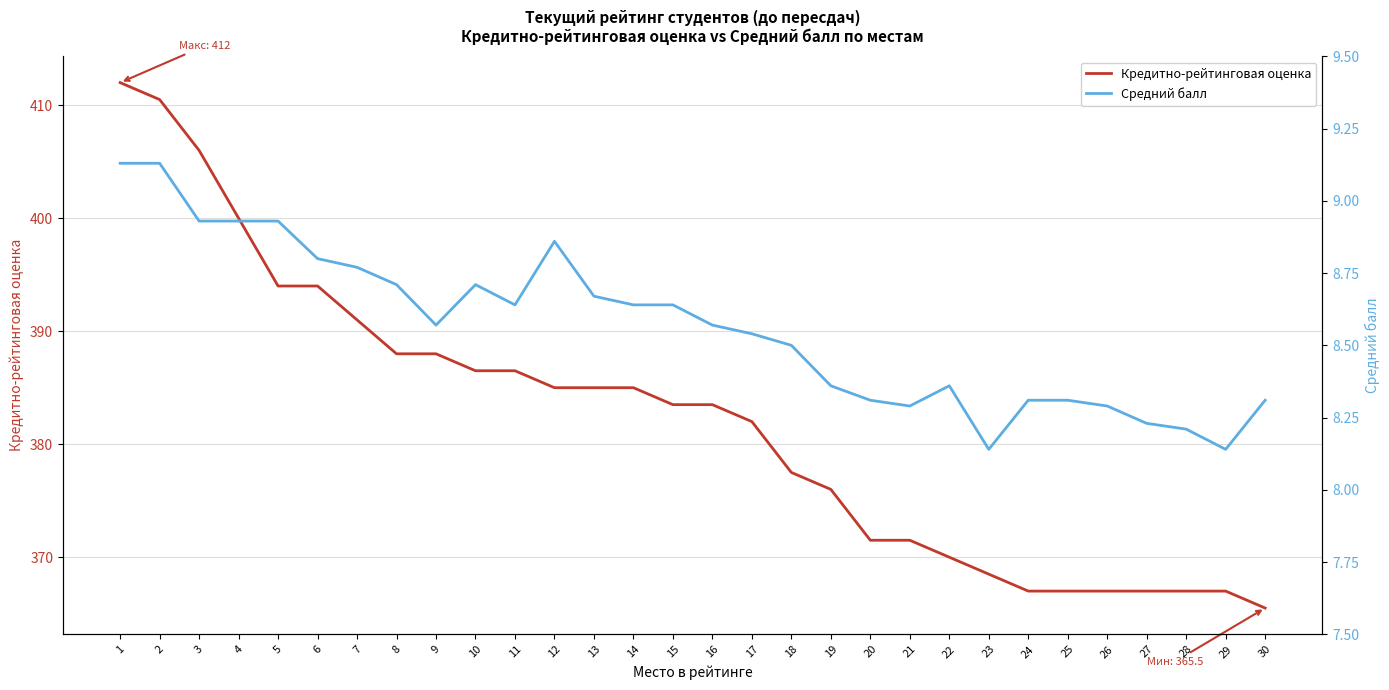

How many data points in Кредитно-рейтинговая оценка are above 383?

16